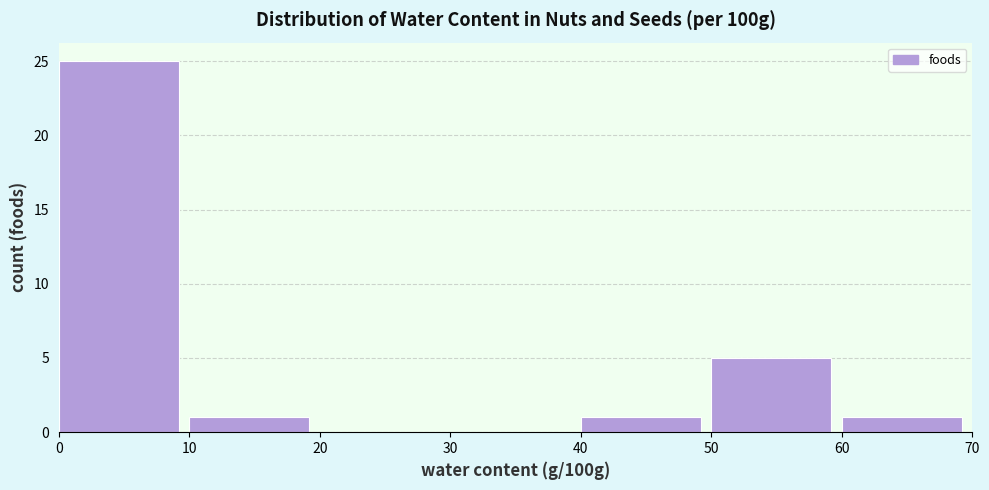

Reading left to right, list every bar in this chart as the range it spans on the x-axis followed by its height. The values are not printed on the chart, so give them approximately, as read against the axis.

0 to 10: 25
10 to 20: 1
20 to 30: 0
30 to 40: 0
40 to 50: 1
50 to 60: 5
60 to 70: 1